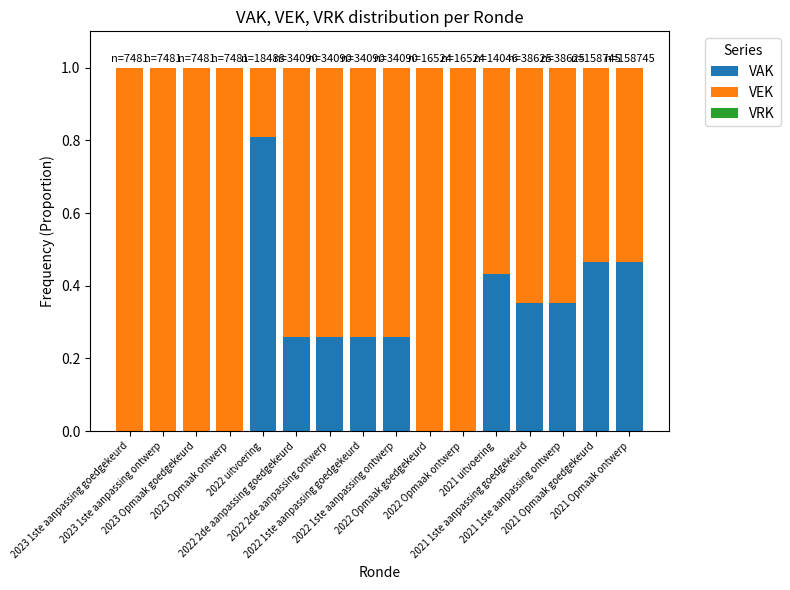

How many data points does each series have?

16